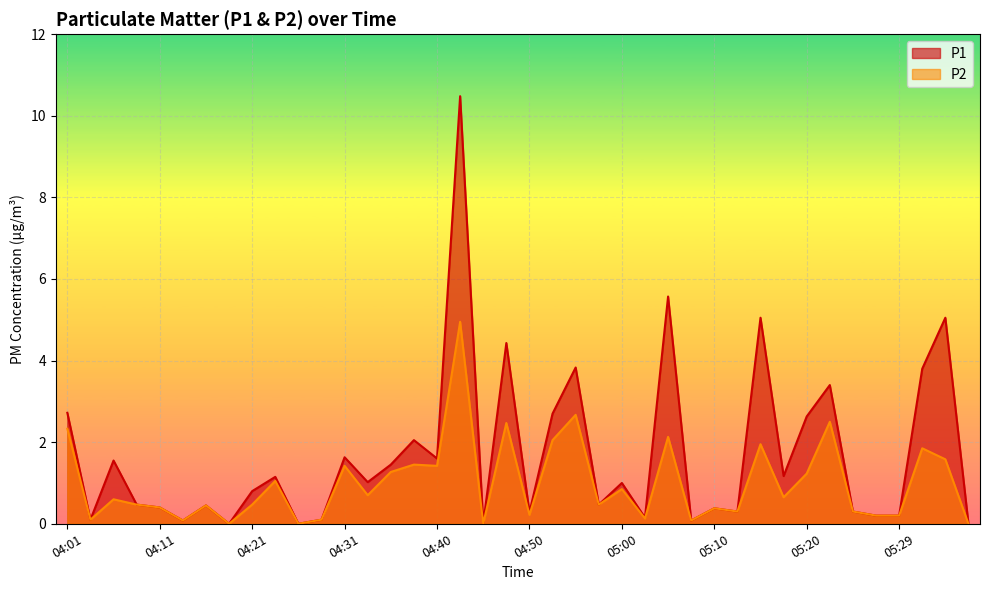

Rank the series at 04:23 from lowest to highest value.

P2, P1